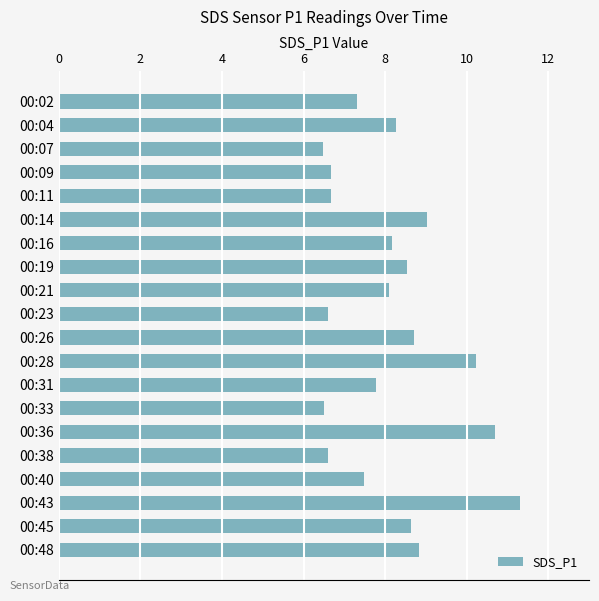

Reading top to bottom, transcribe all the data shown in this chart.

00:02=7.3	00:04=8.3	00:07=6.5	00:09=6.7	00:11=6.7	00:14=9.0	00:16=8.2	00:19=8.5	00:21=8.1	00:23=6.6	00:26=8.7	00:28=10.2	00:31=7.8	00:33=6.5	00:36=10.7	00:38=6.6	00:40=7.5	00:43=11.3	00:45=8.6	00:48=8.8